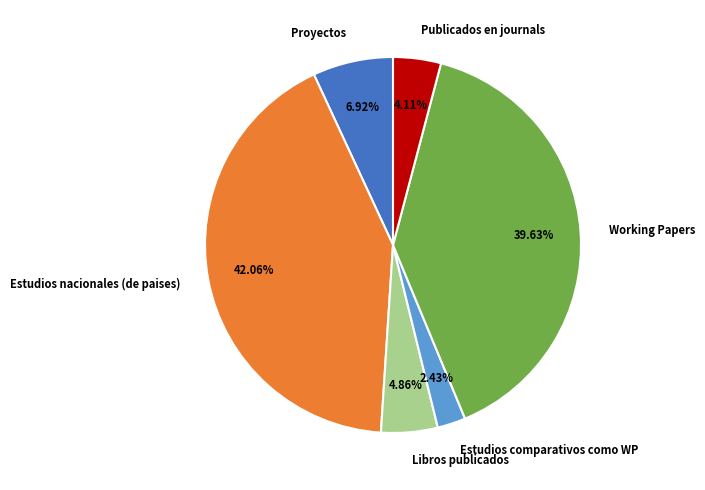

How much of the chart is everything except Estudios comparativos como WP?

97.6%